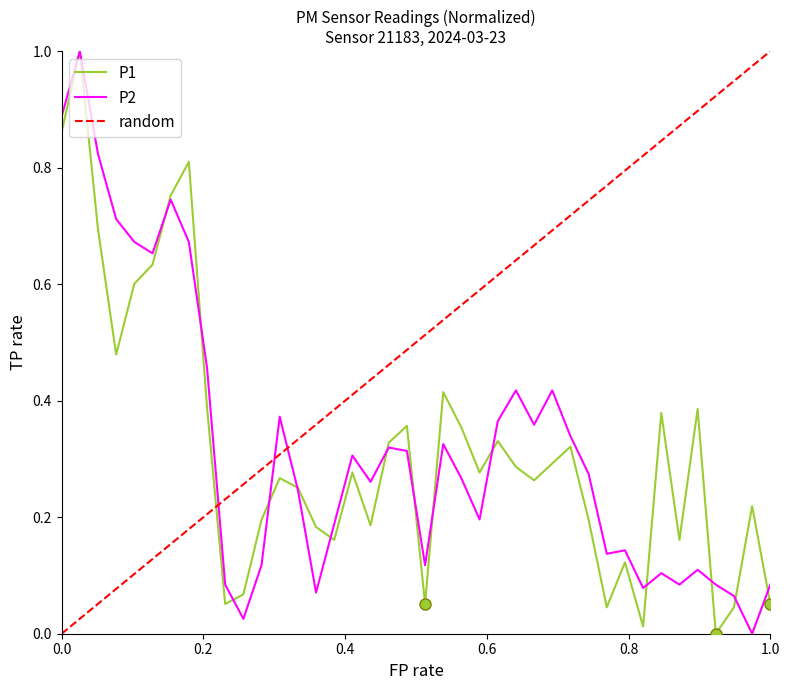

What is the maximum value for P2?

1.0